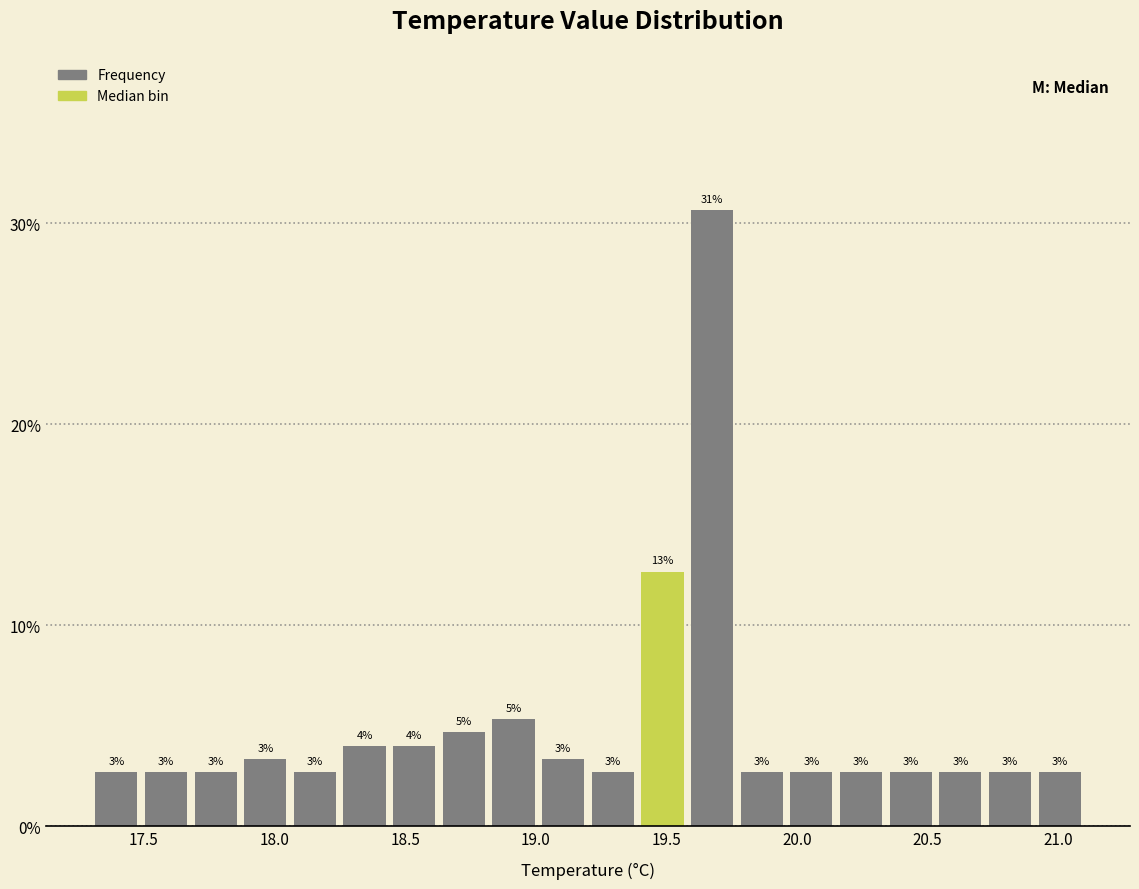

Read against the x-axis, roughly where is the centre of the tallest bar?

19.70